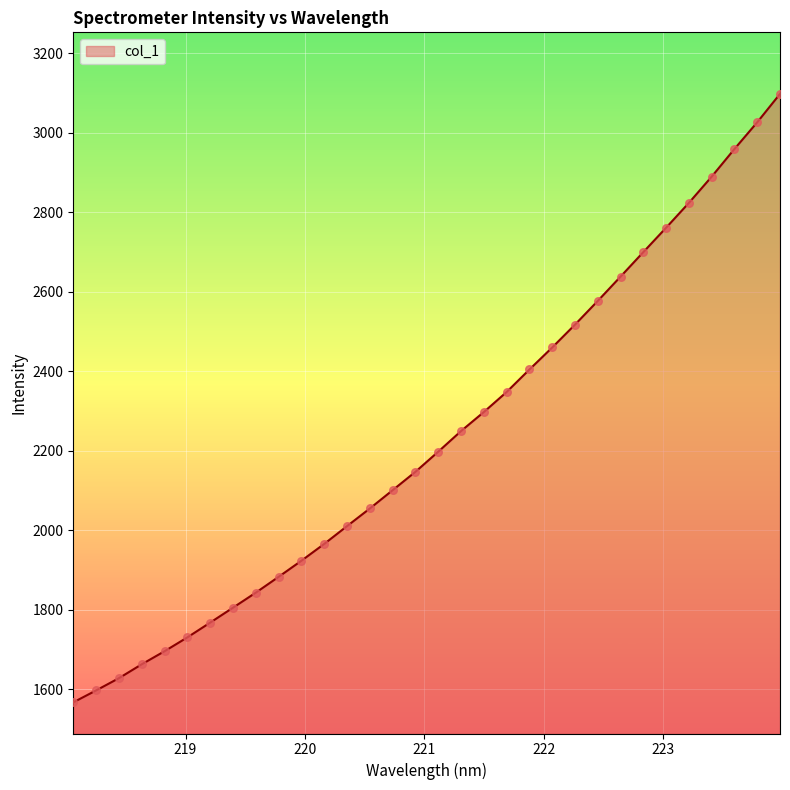

What is the difference between the maximum and minimum values?

1530.8